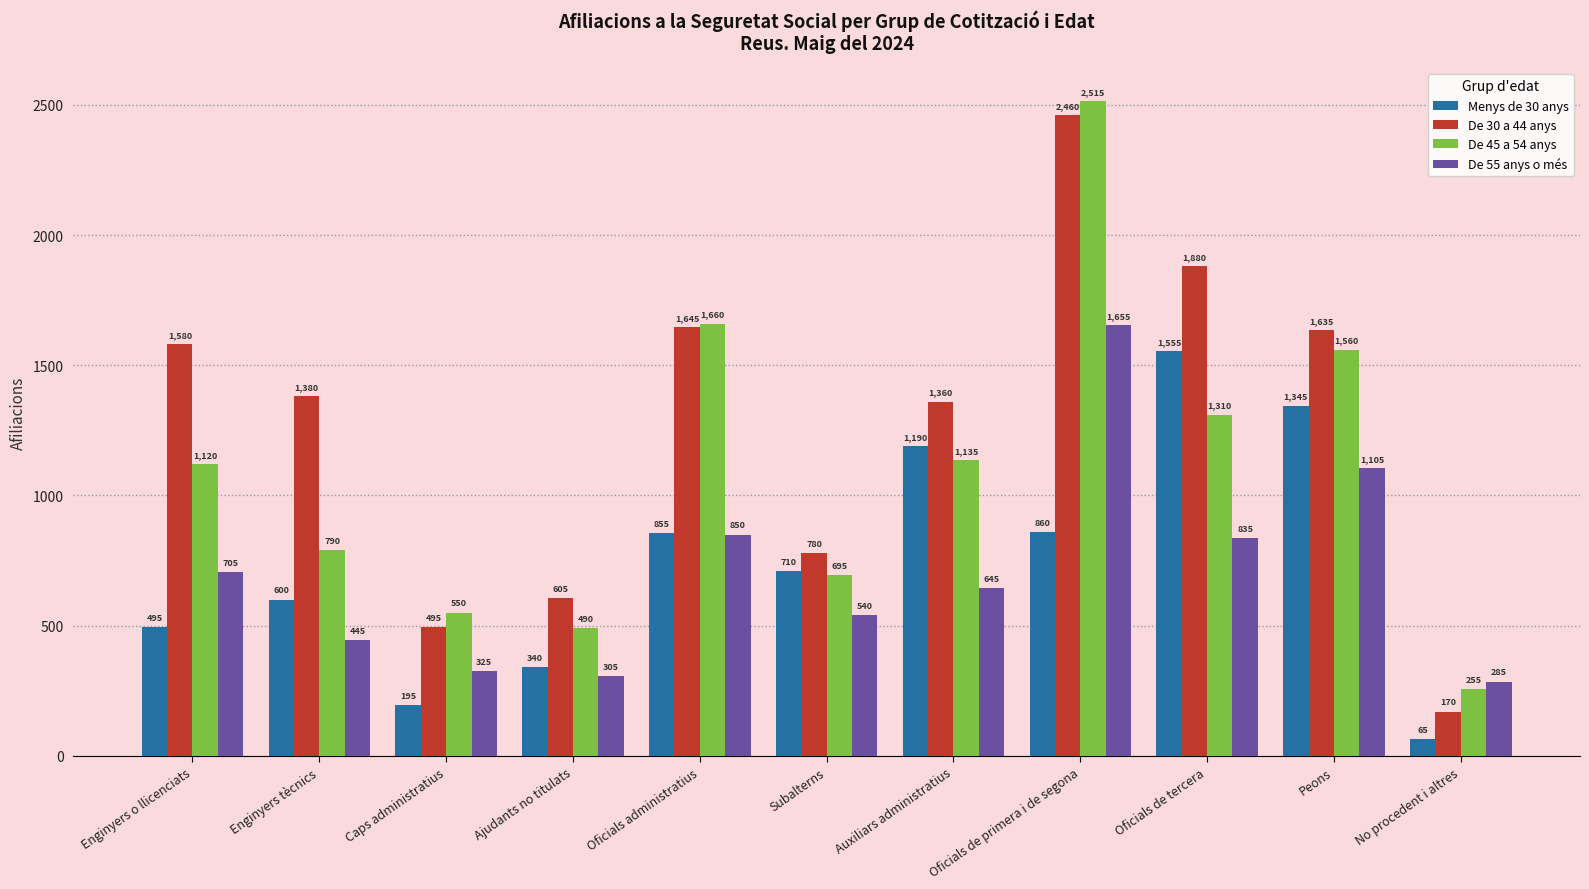

Which label corresponds to the largest value in the chart?

Oficials de primera i de segona